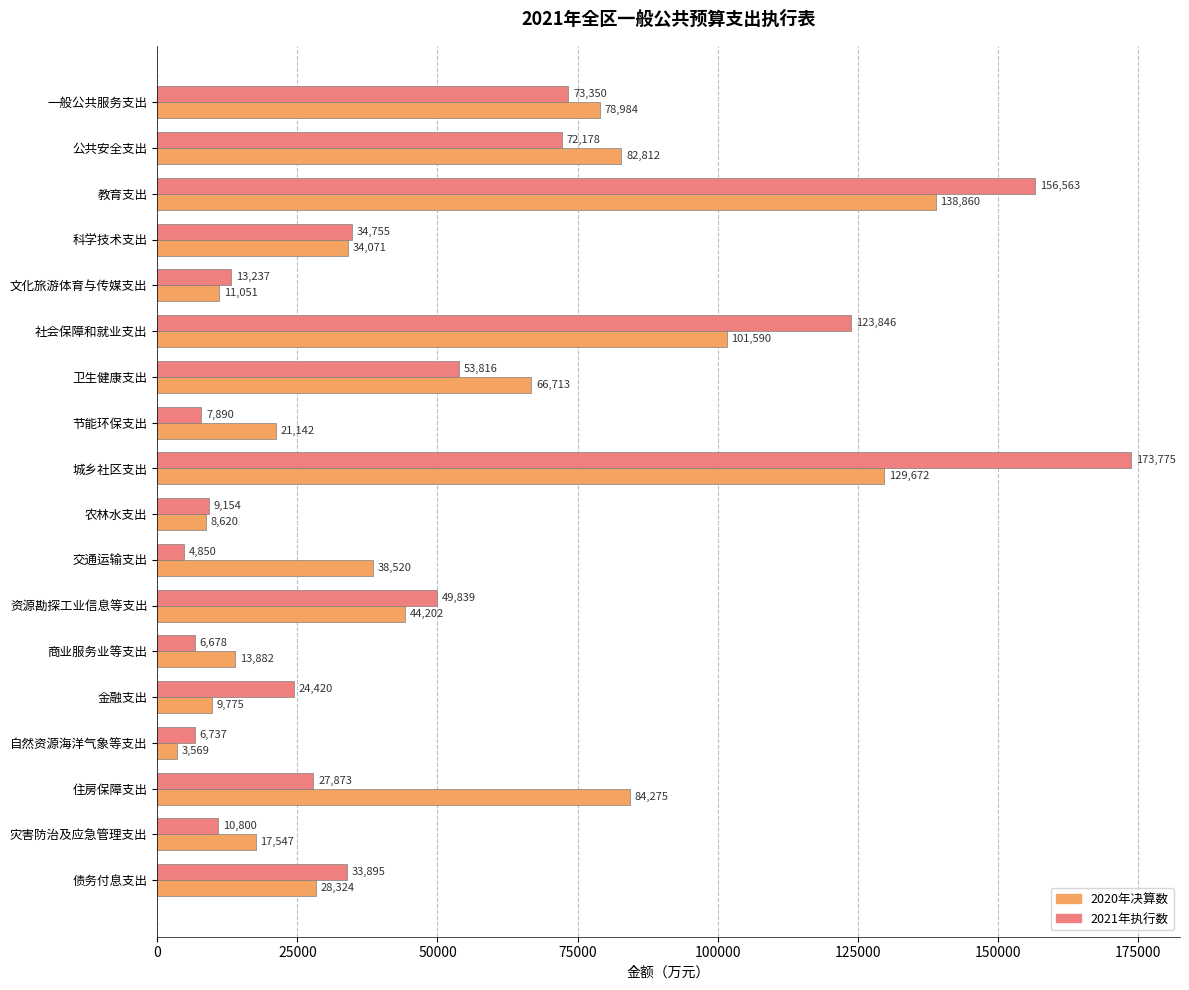

At which category is the sum across all series the highest?

城乡社区支出